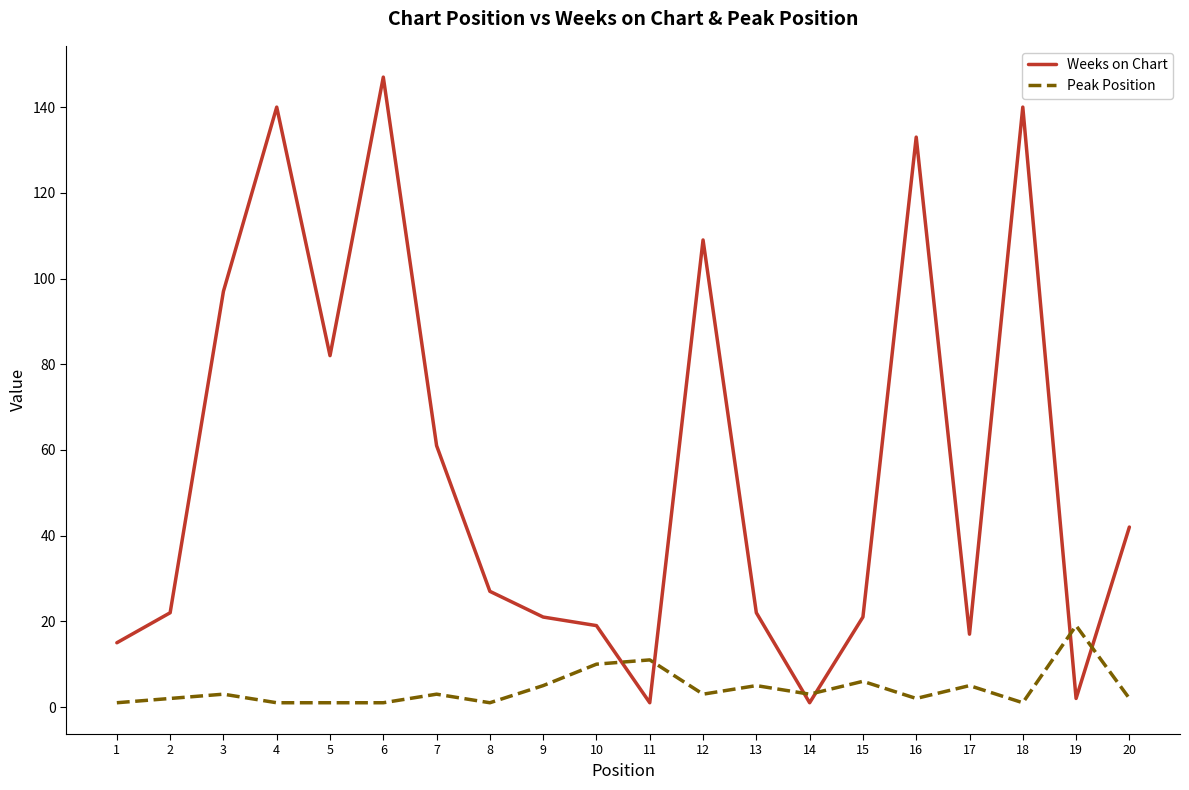

List the series in order of their peak value, lowest first.

Peak Position, Weeks on Chart